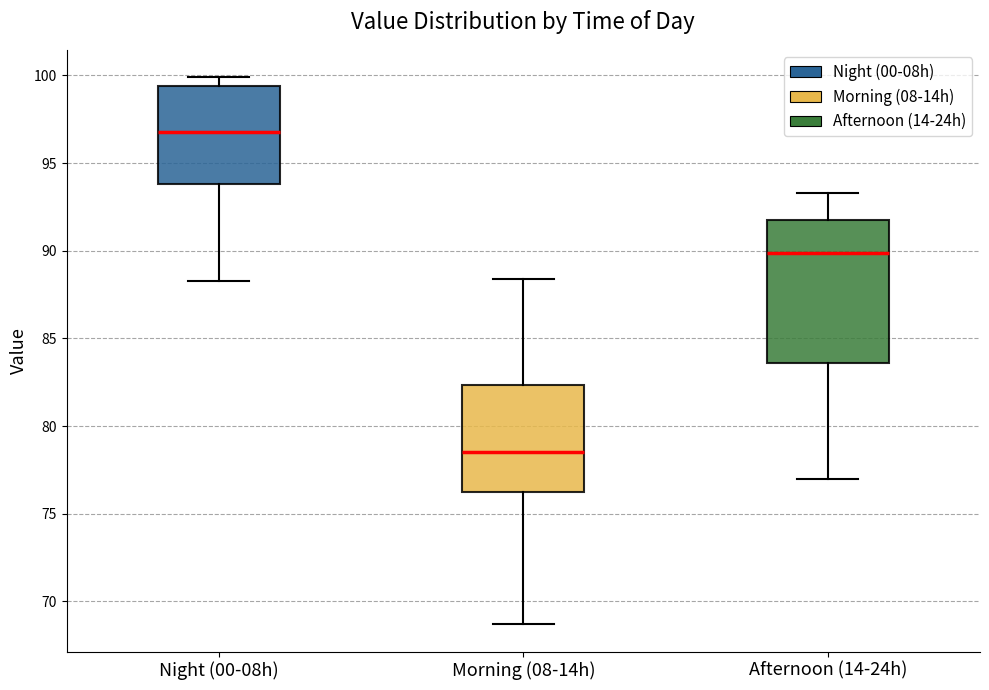

Reading left to right, transcribe this box plot: for each box, give where its median line is, the range the box spans, and where its two whiskers end, as read against the y-axis. The values are not printed on the chart, so give them approximately, as read against the axis.

Night (00-08h): median 97.0, box 94.0 to 99.5, whiskers 88.5 to 100.0
Morning (08-14h): median 78.5, box 76.5 to 82.5, whiskers 68.5 to 88.5
Afternoon (14-24h): median 90.0, box 83.5 to 92.0, whiskers 77.0 to 93.5